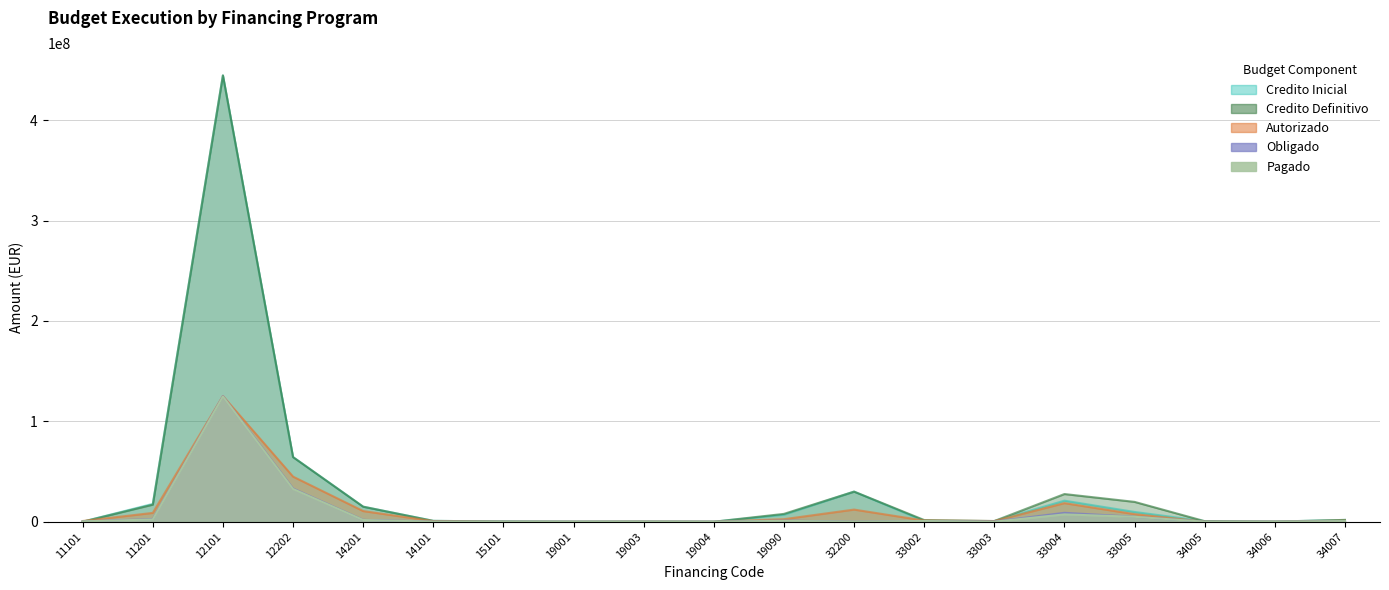

True or false: Autorizado has a value of 350873.8 at 33003.

False